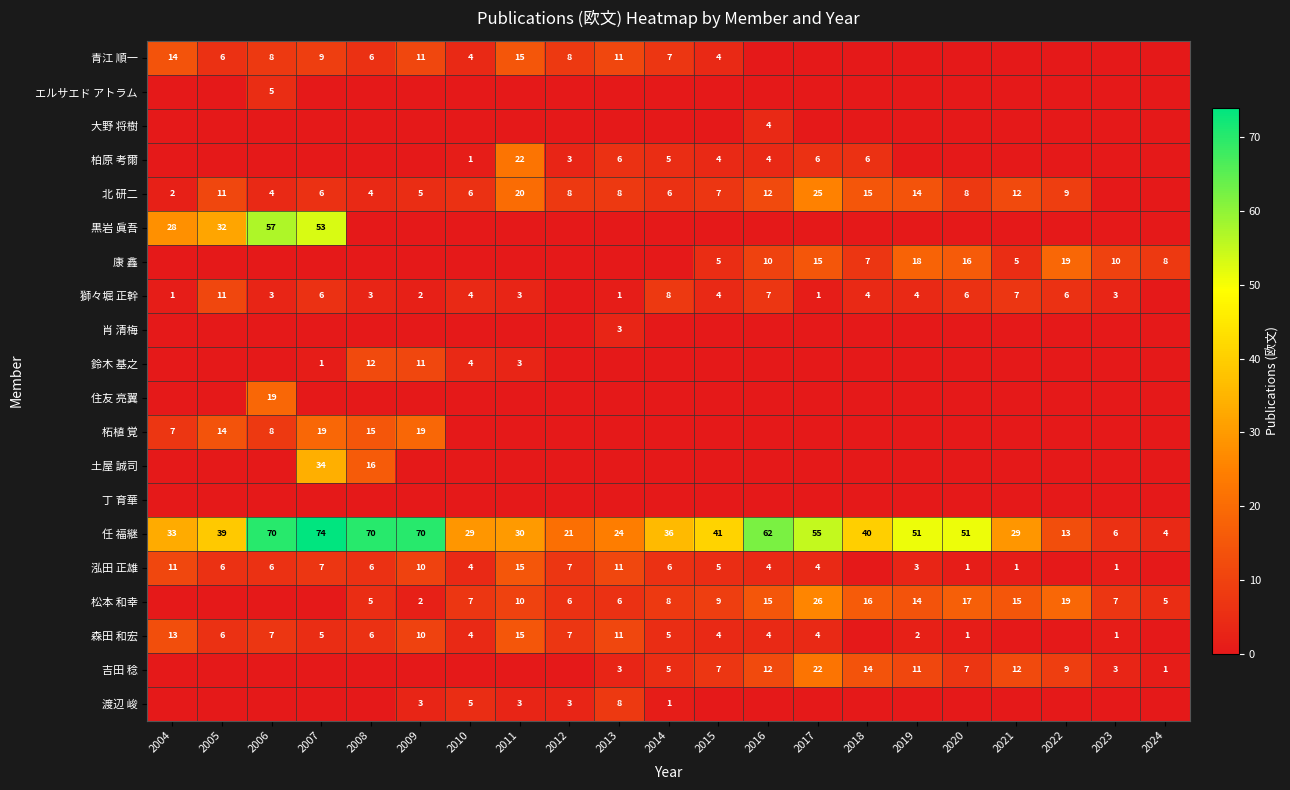

Is it true that 柏原 考爾 equals 4 at 2016?

True